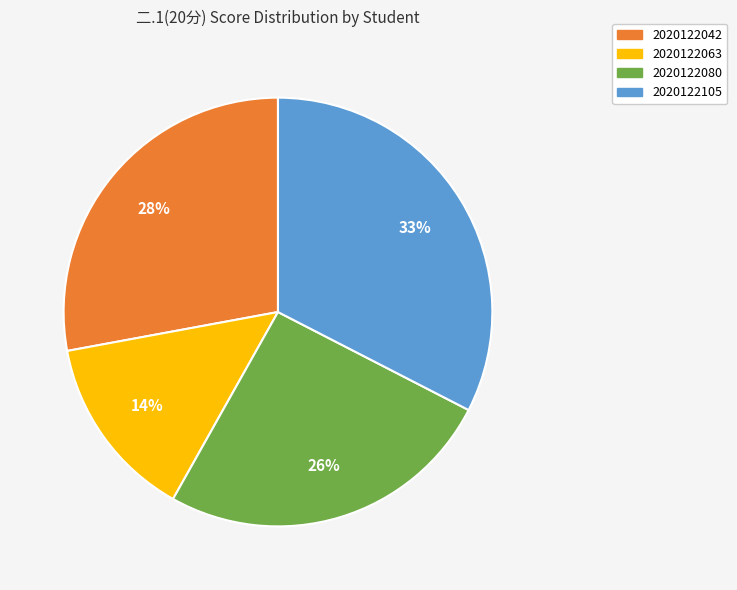

To the nearest percent, what is the difference between the largest and smallest slice percentages?

19%